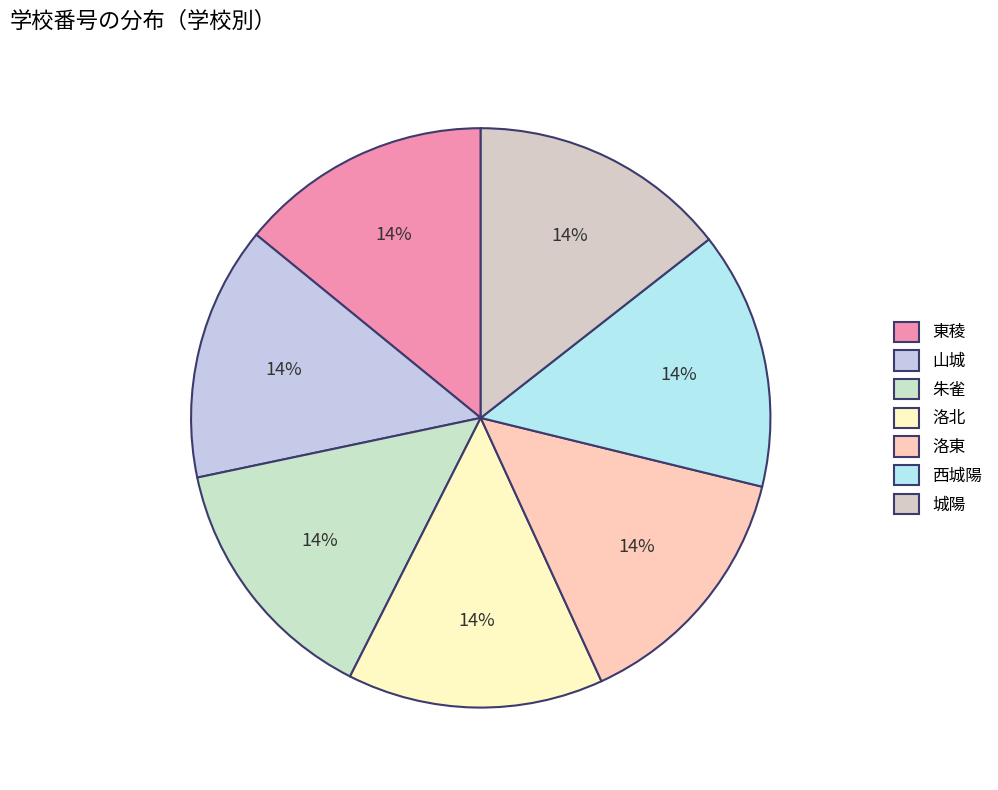

Is 洛東 the majority of the pie?

No